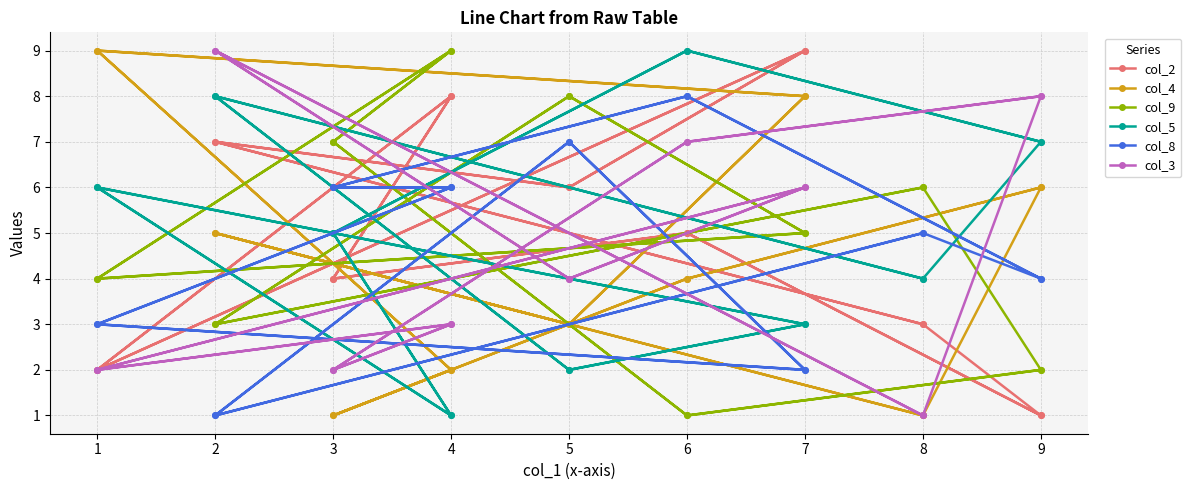

How many interior local valleys does the col_5 series have?

5